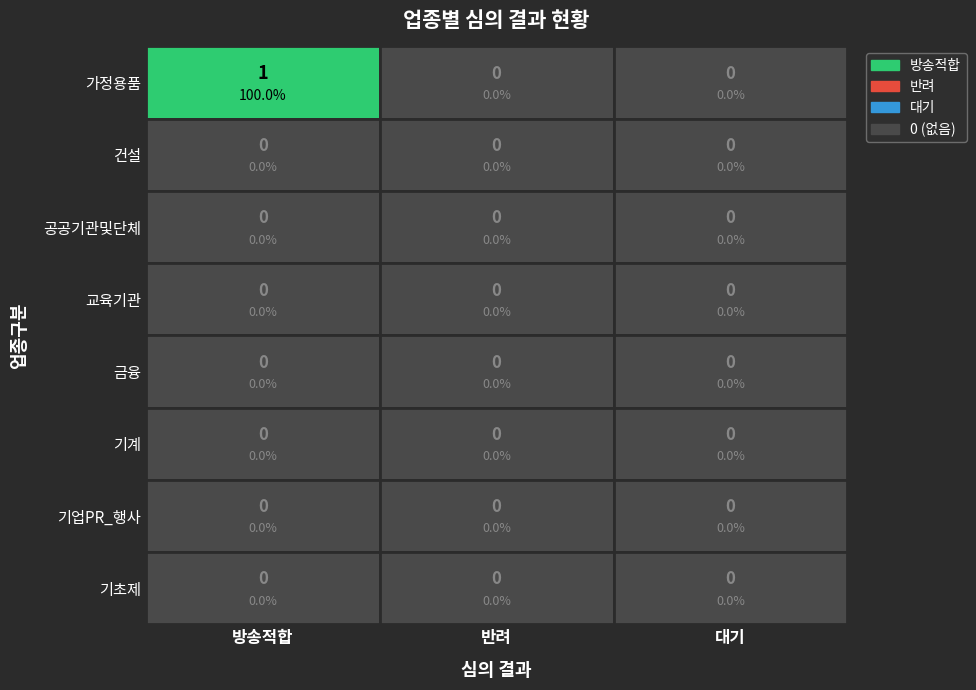

At how many categories does at least one series exceed 0?

1